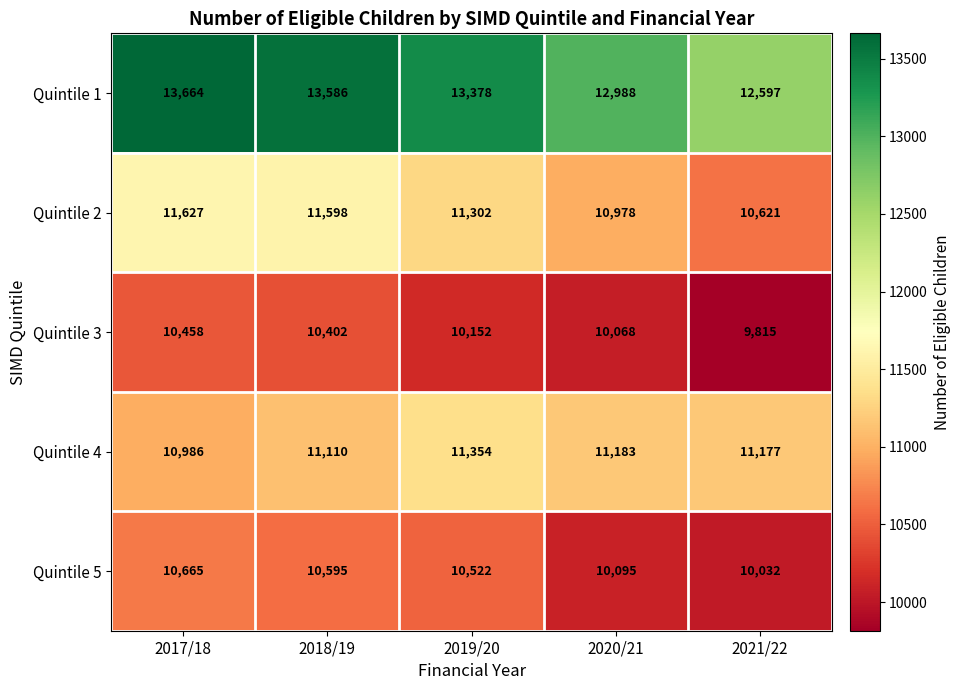

How many categories are shown in the chart?

5